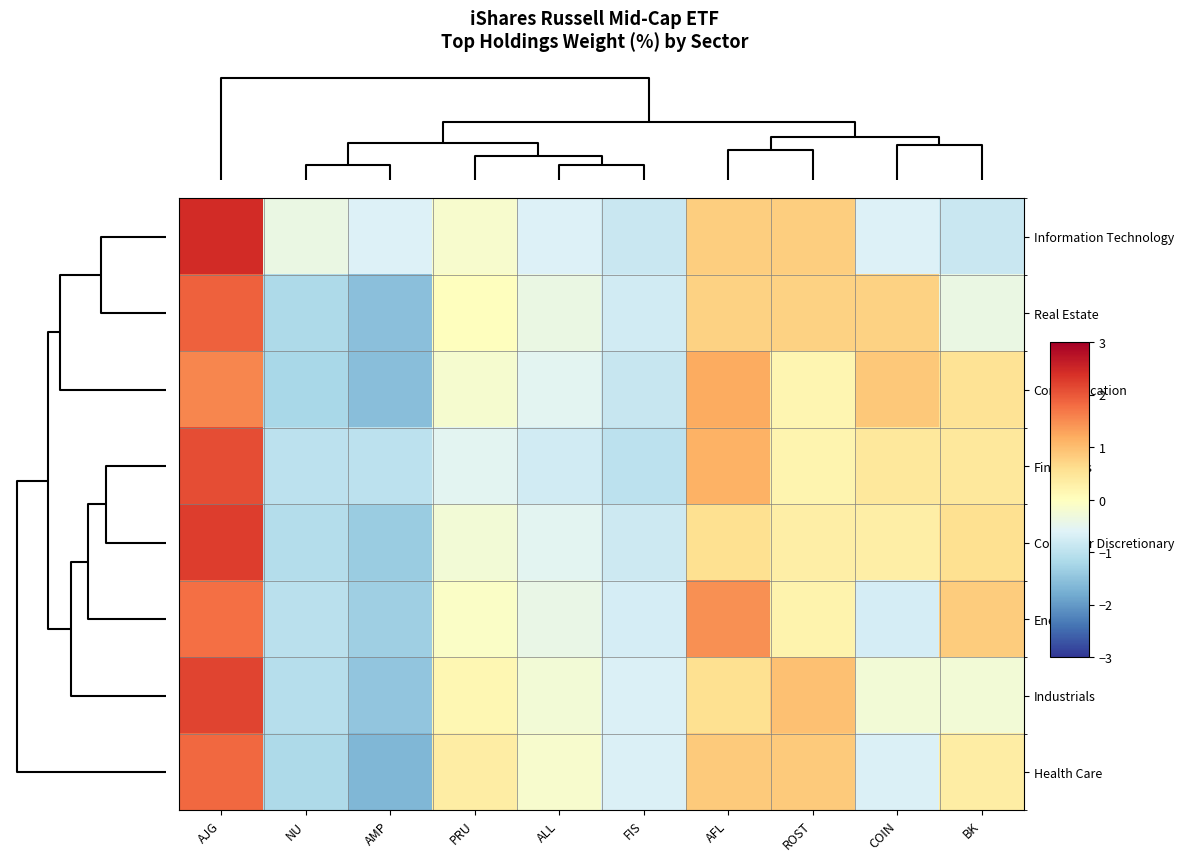

Which category has the lowest value across all series?

AMP